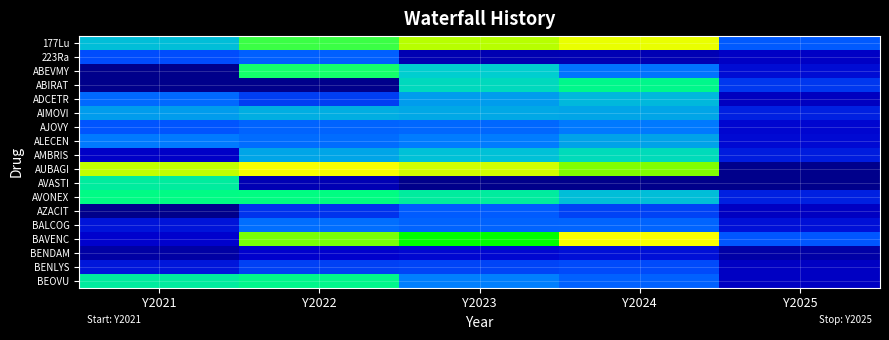

What is the total value across all series at Y2024?

59524854.6